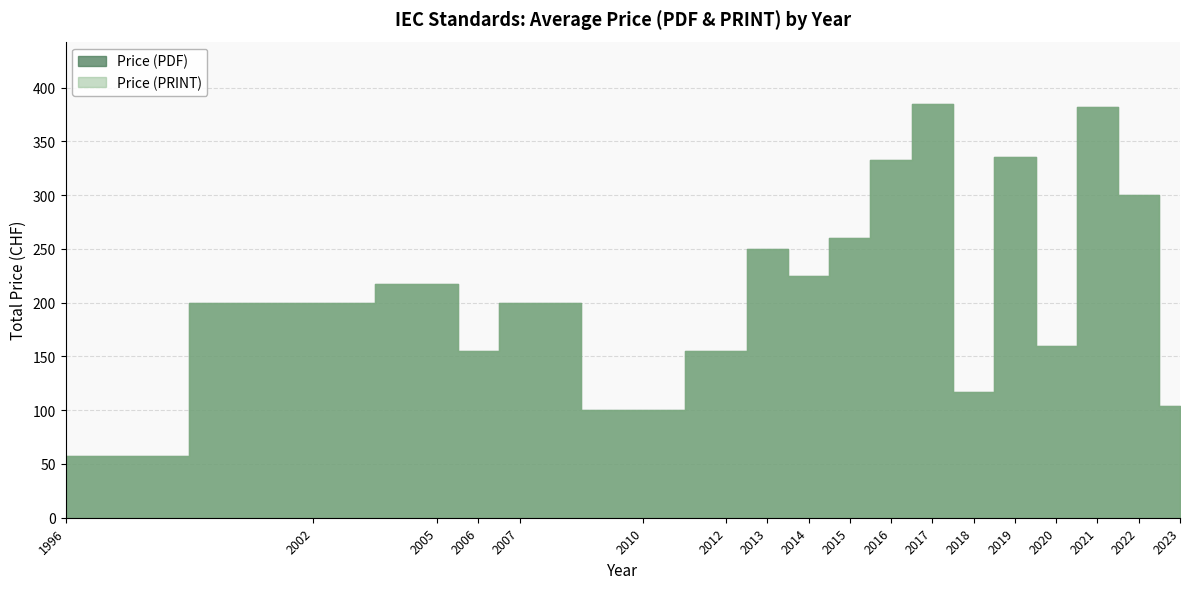

True or false: Price (PRINT) and Price (PDF) cross at least once.

False